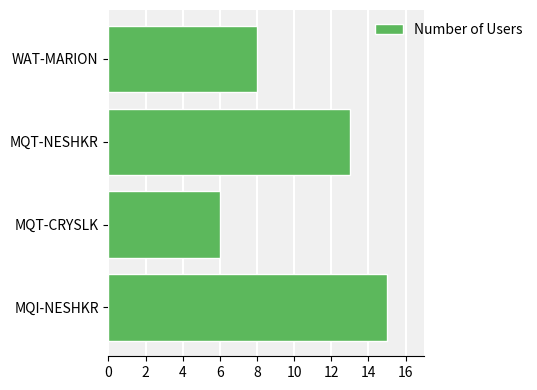

Where is the data nearest to the value 10?

WAT-MARION